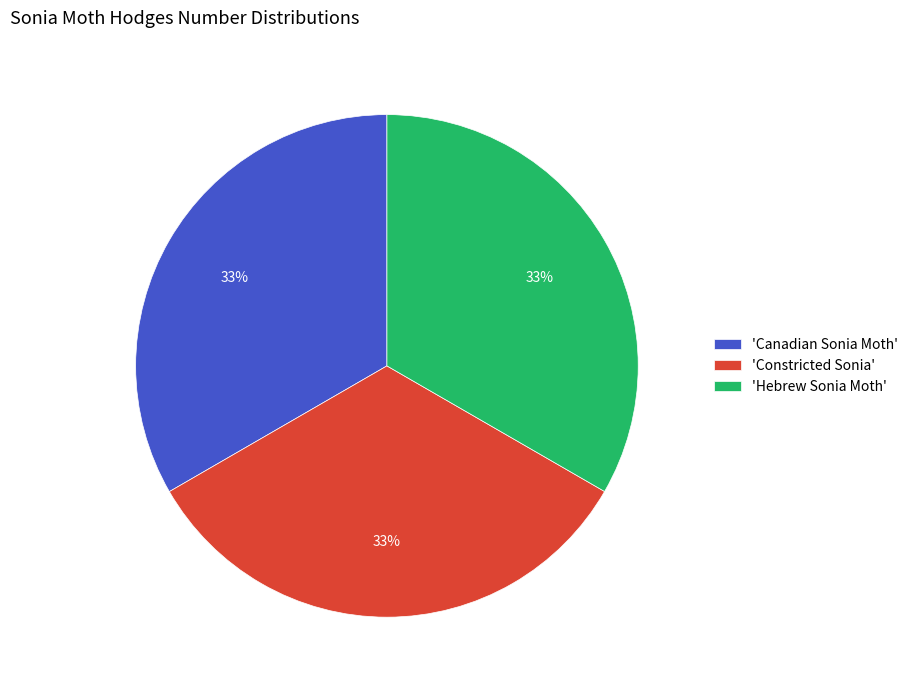

Is there a majority slice in this chart?

No